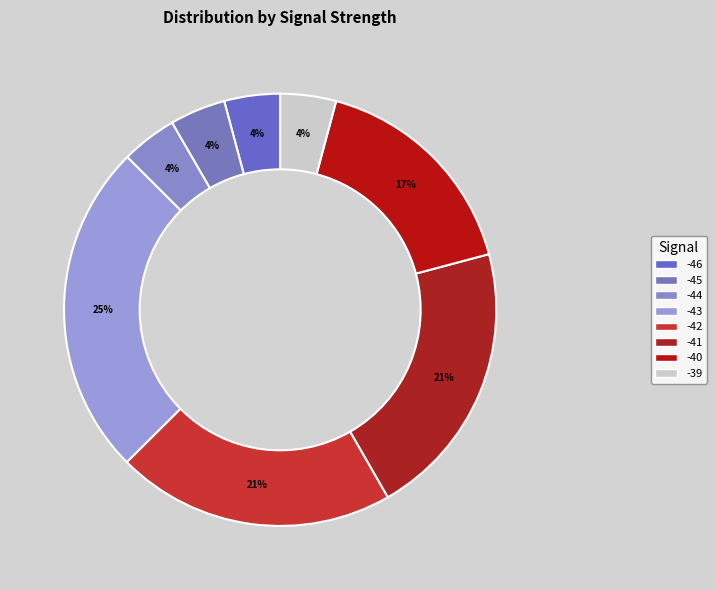

How many segments does this pie chart have?

8